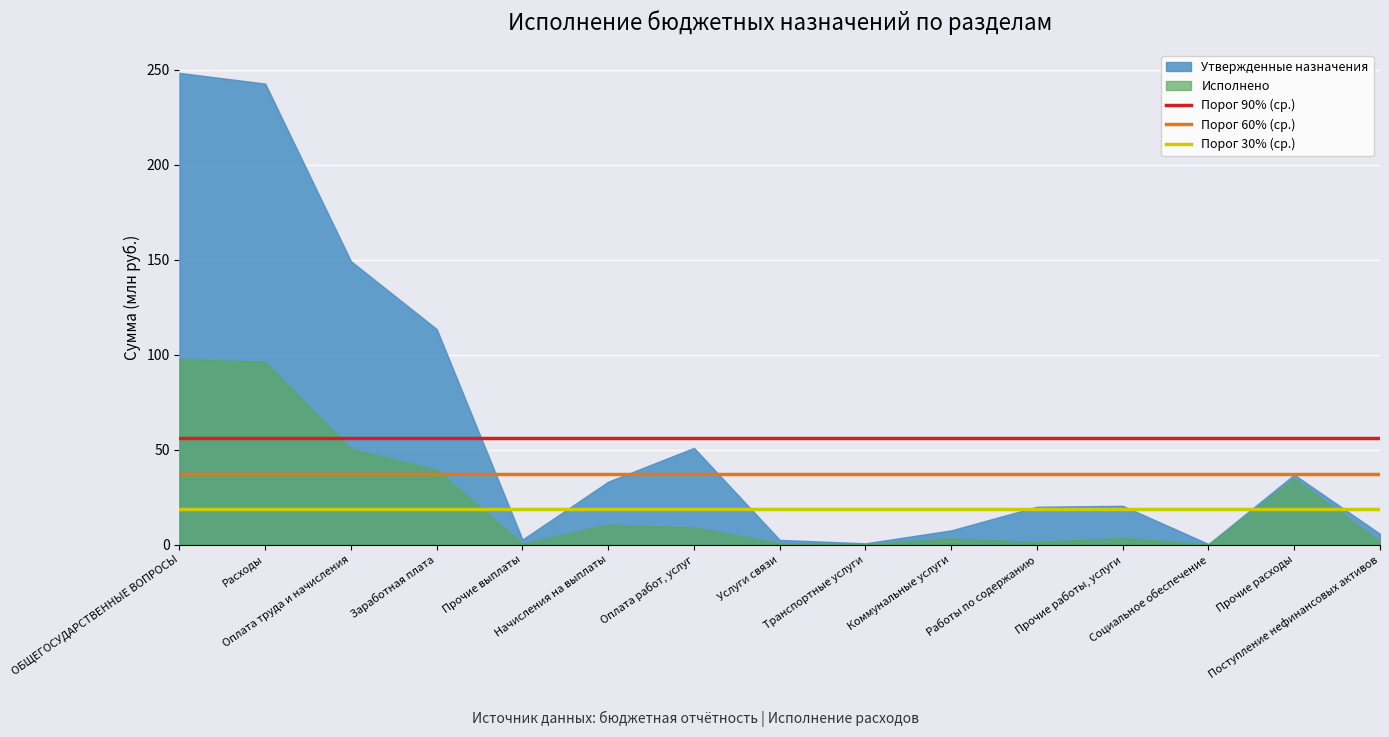

Which series has the largest total across all categories?

Утвержденные назначения